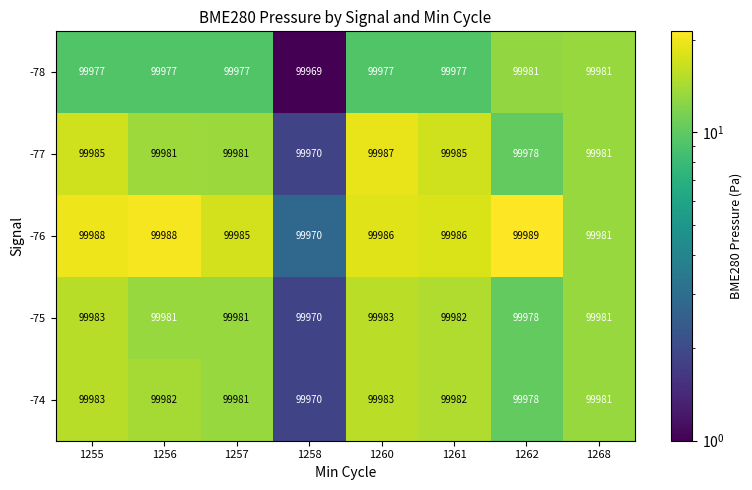

What is the sum of all -77 values?

799848